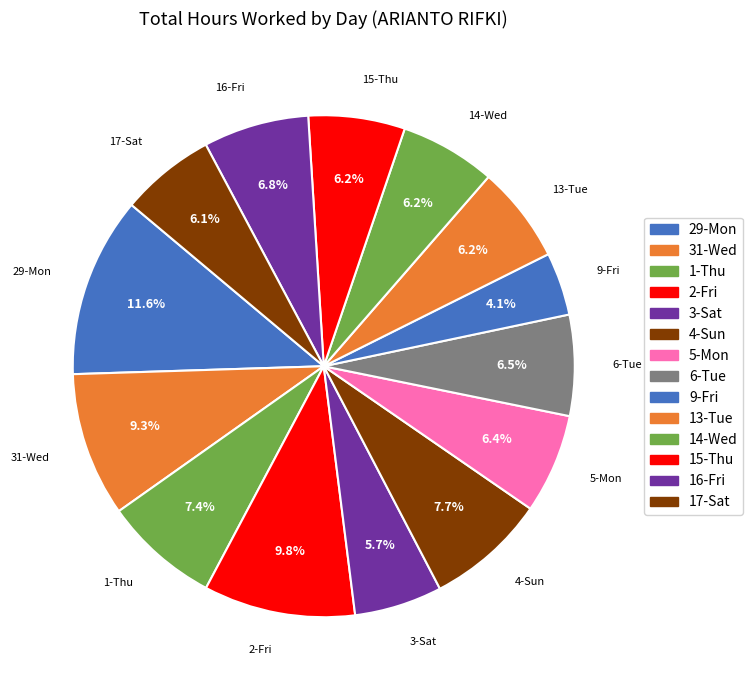

Does 4-Sun account for over 50% of the chart?

No